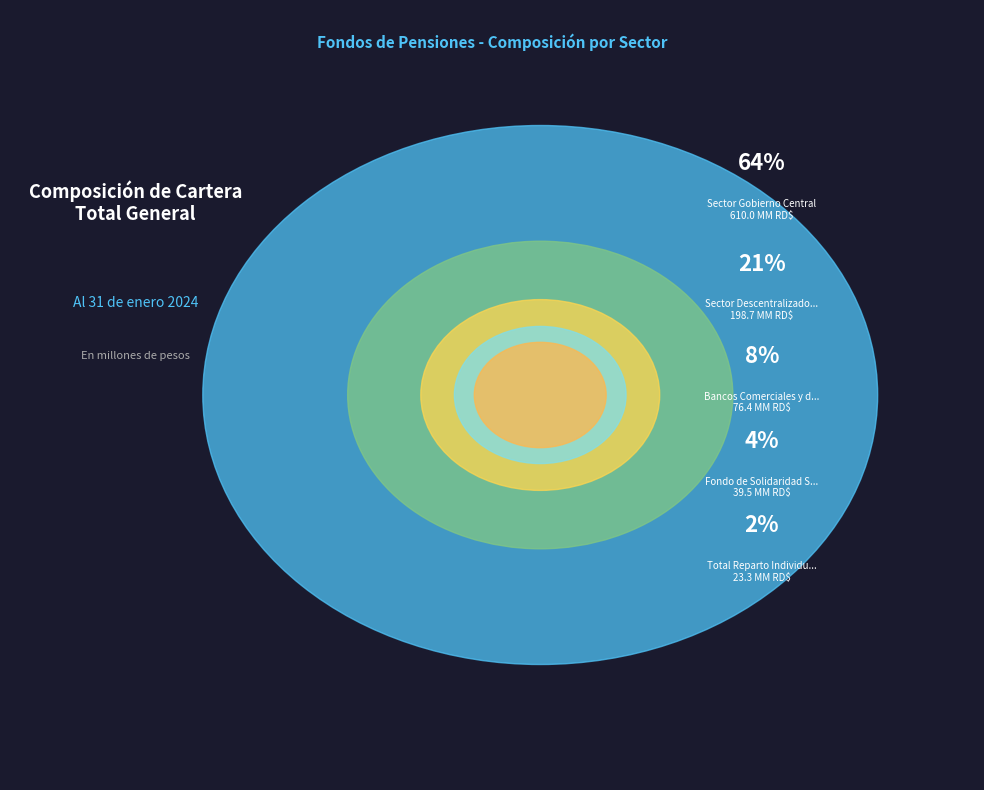

To the nearest percent, what percentage of the pie is Sector Gobierno Central?

64%